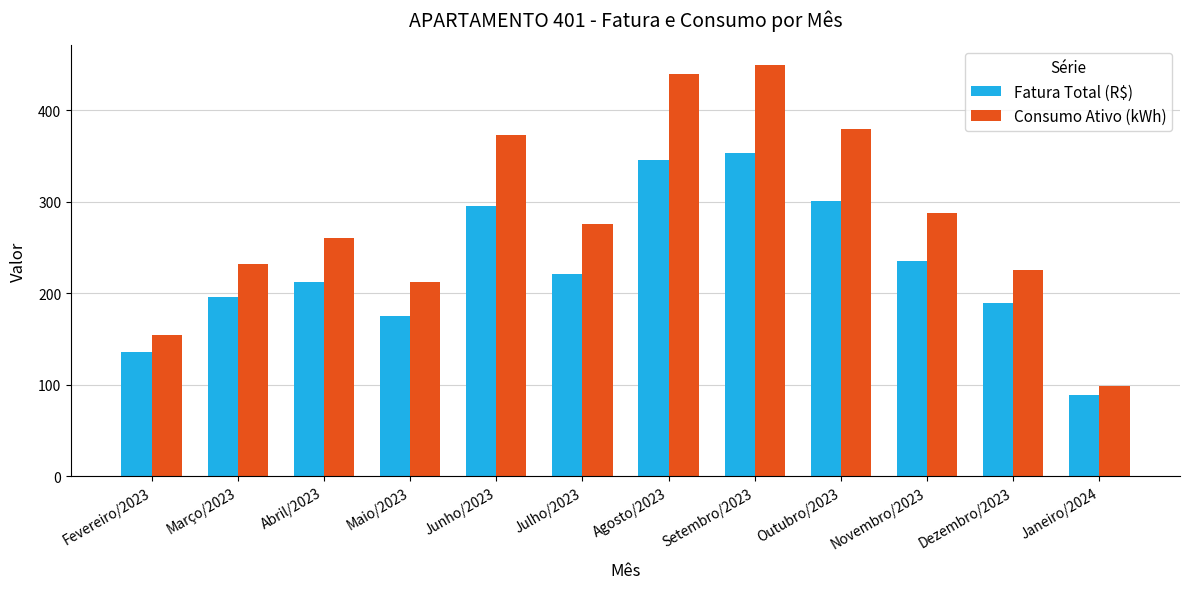

What are all the series names shown in the legend?

Fatura Total (R$), Consumo Ativo (kWh)